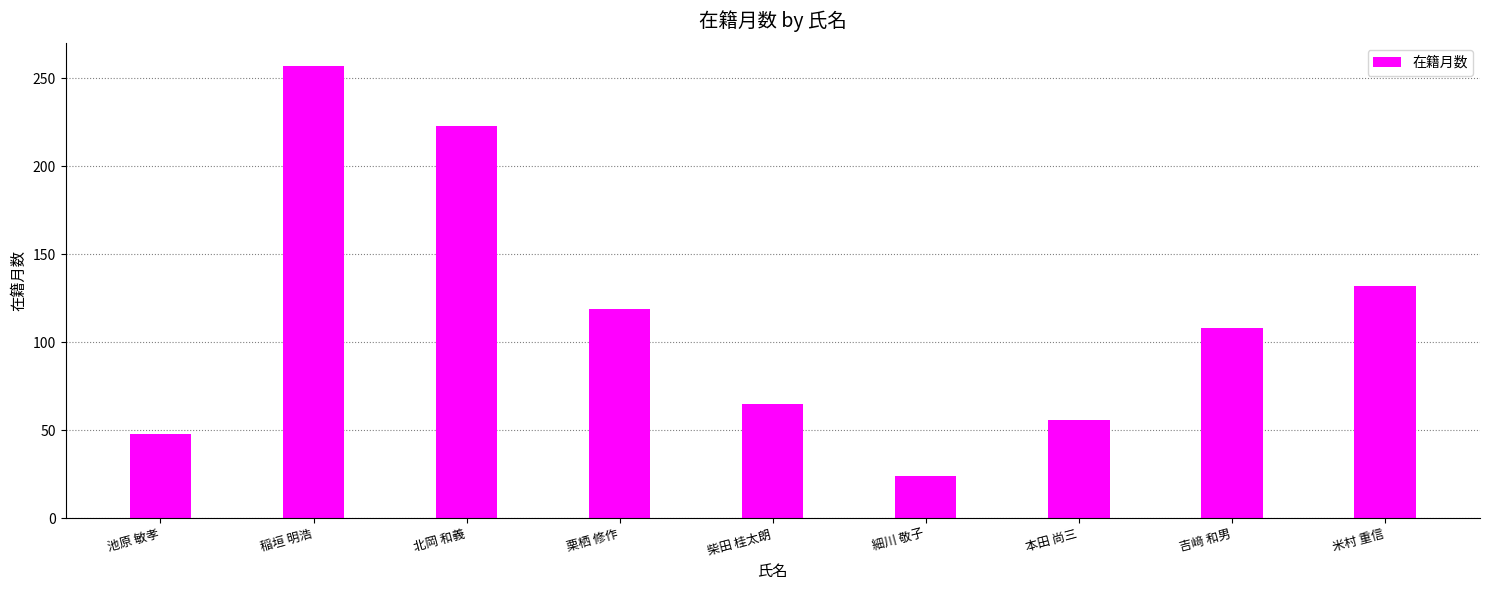

The value at 米村 重信 is 67. True or false?

False